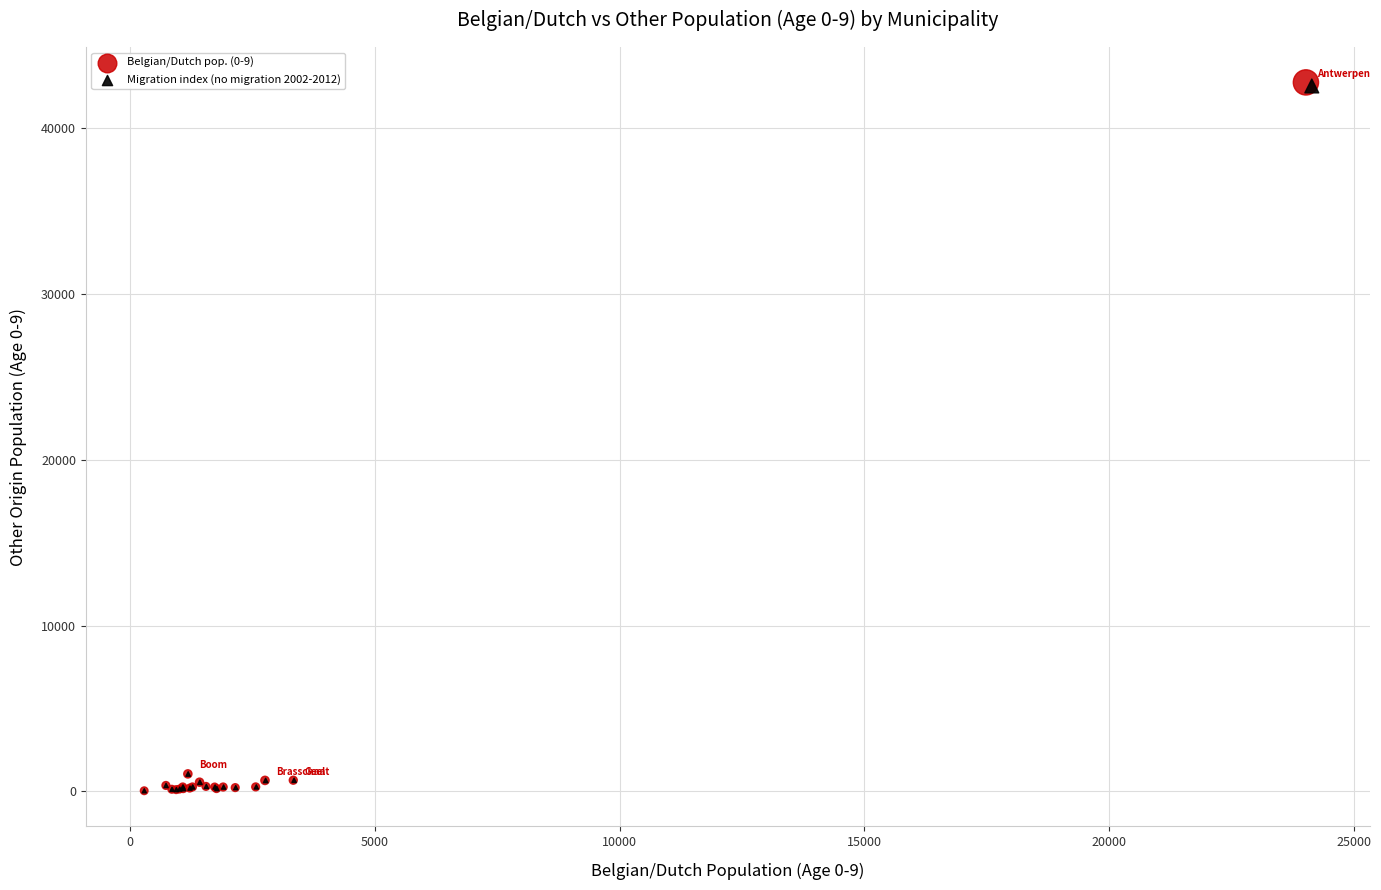

Which series has the largest Y range (max minus min)?

Belgian/Dutch pop. (0-9)